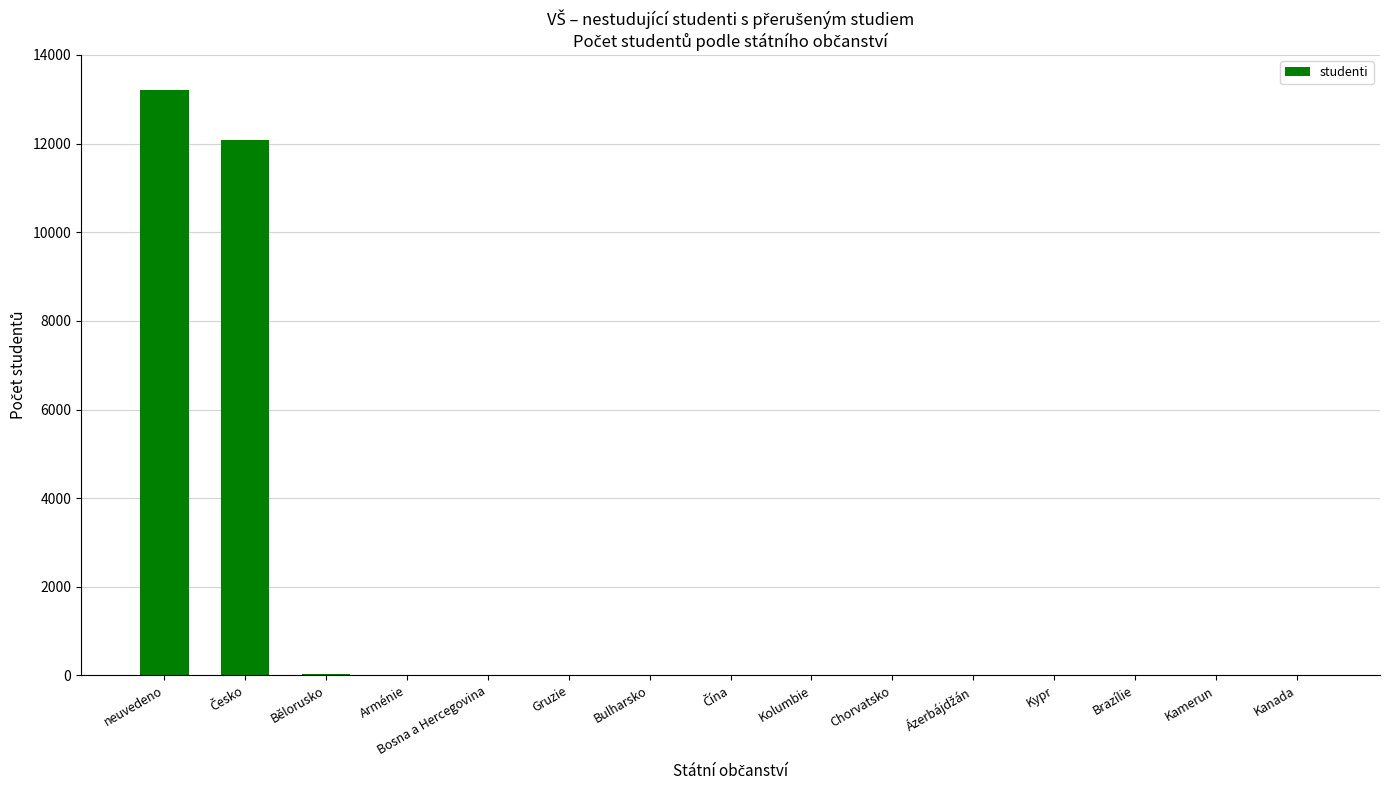

True or false: the data shows 13215 at neuvedeno.

True